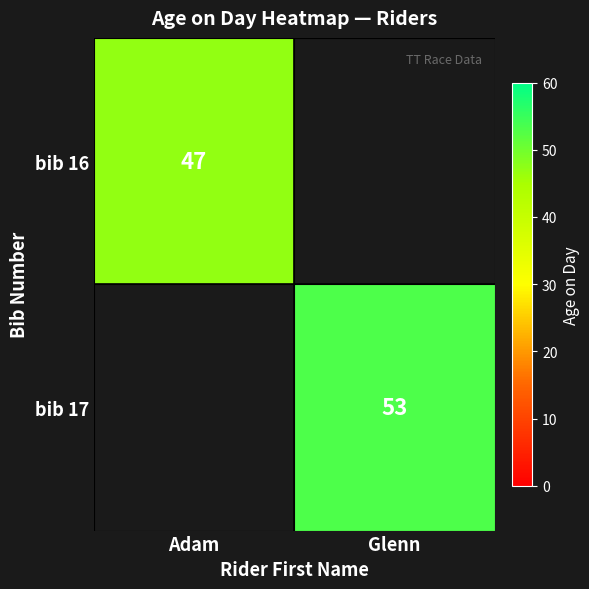

True or false: bib 17 has a value of 91 at Glenn.

False